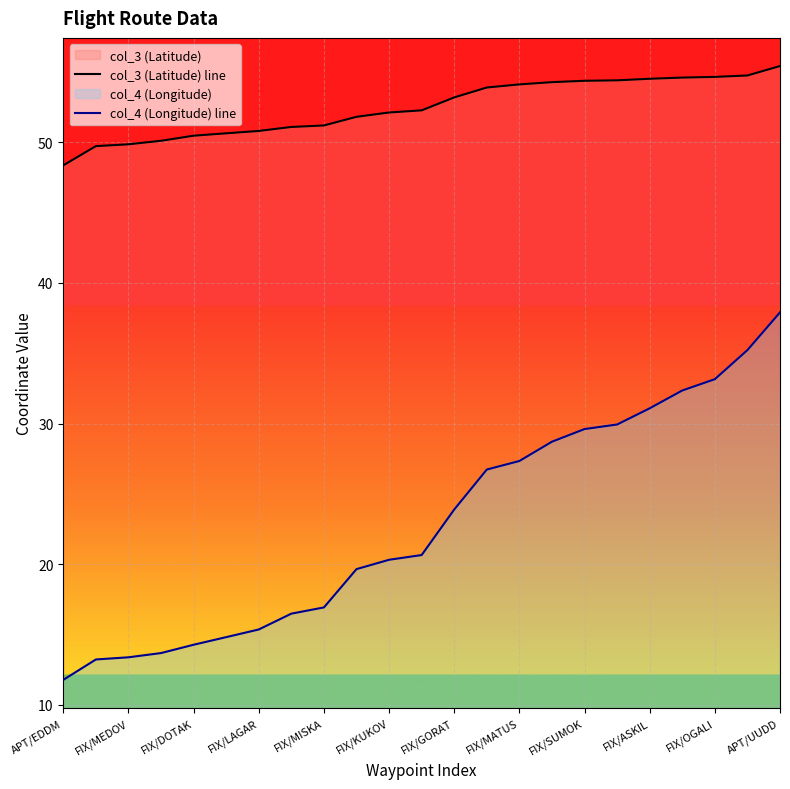

Where is col_4 (Longitude) line nearest to the value 24?

FIX/GORAT